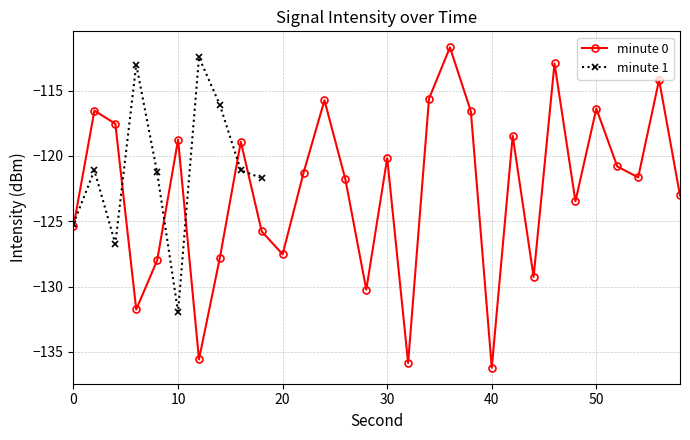

What is the minimum value for minute 0?

-136.2